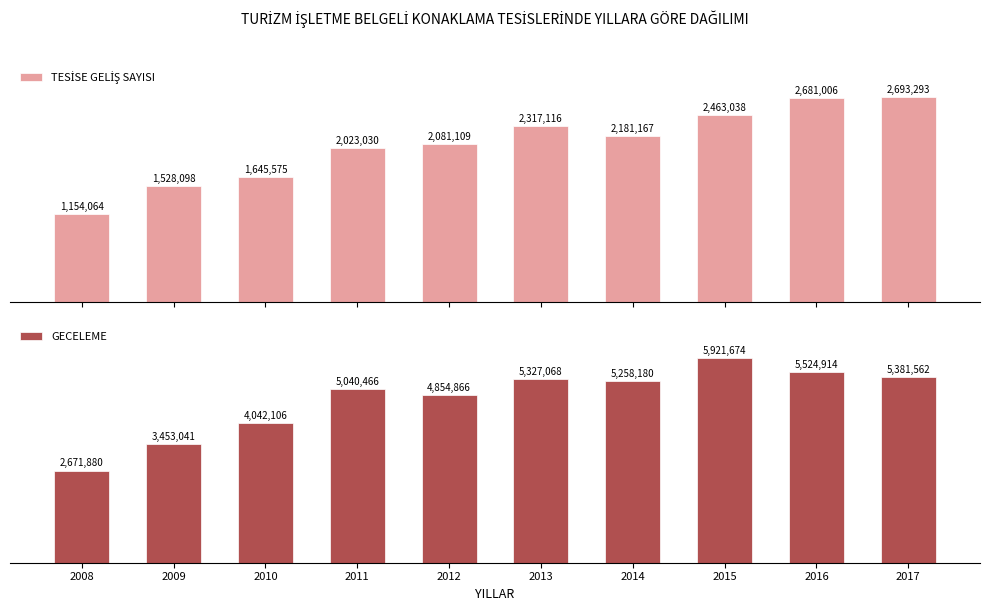

What is the average value of the TESİSE GELİŞ SAYISI series?

2076750